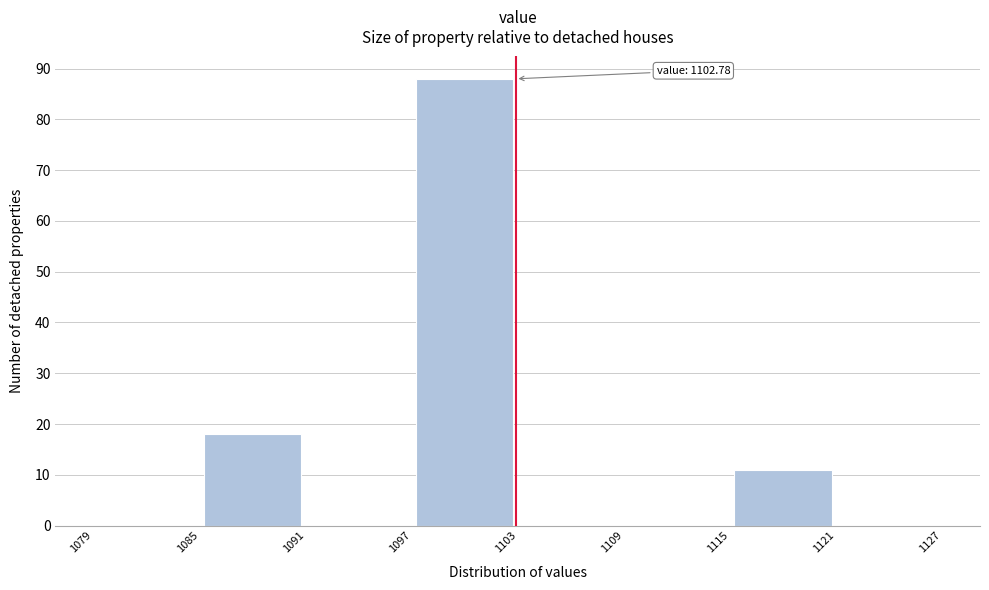

Which range on the x-axis has the tallest bar?

1097 to 1103